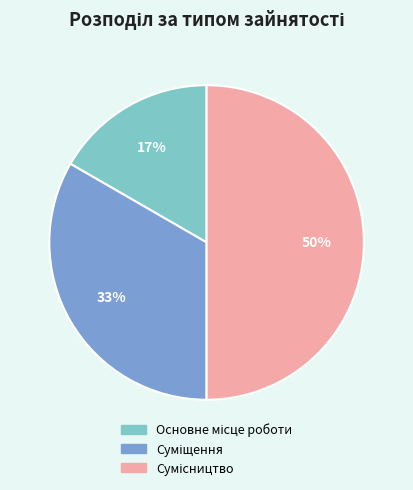

To the nearest percent, what is the average slice percentage?

33%